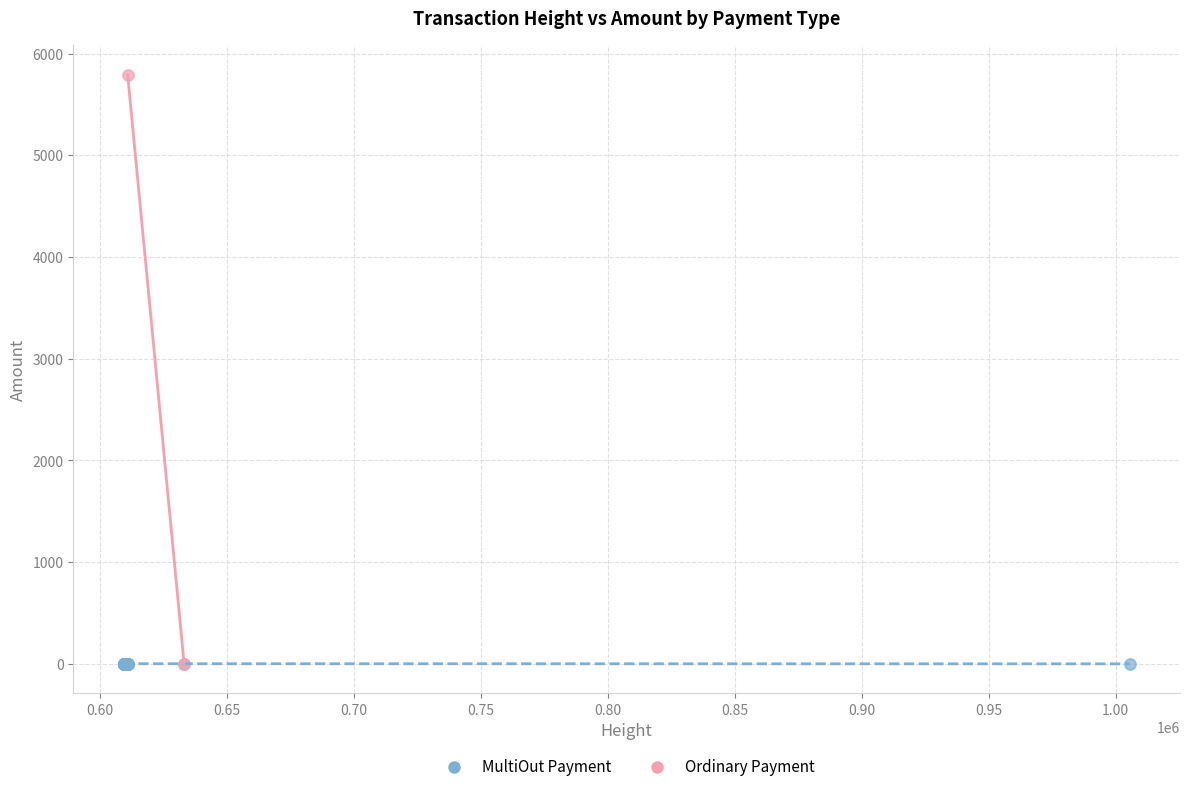

What are all the series names shown in the legend?

MultiOut Payment, Ordinary Payment